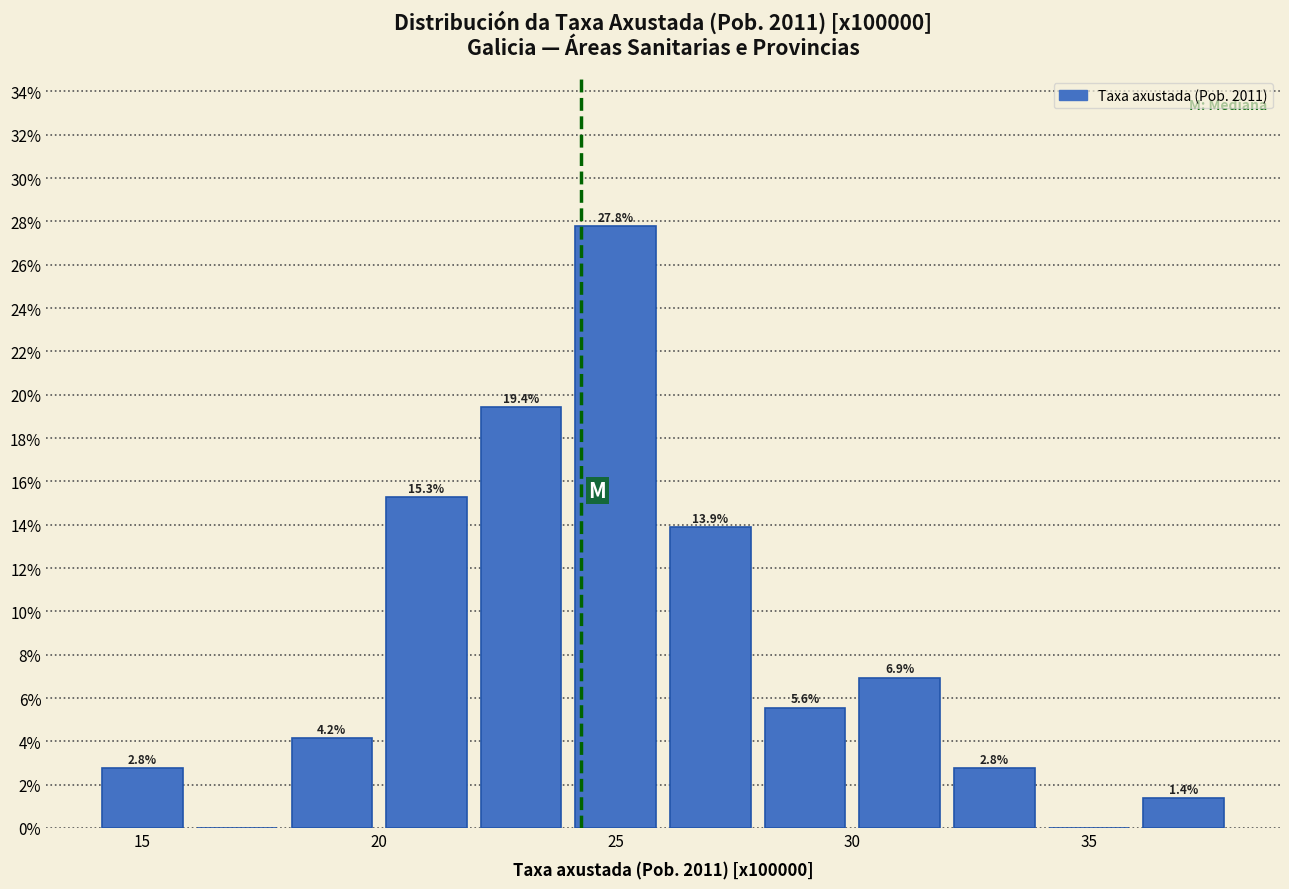

Over which range of the x-axis is the bar tallest?

24 to 26